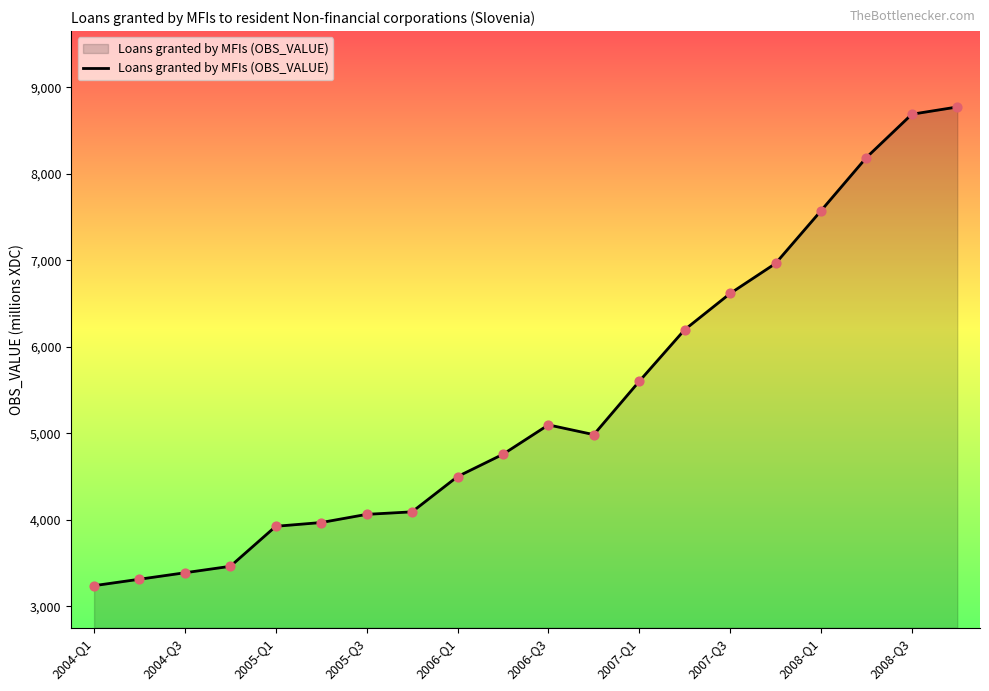

What is the maximum value shown in the chart?

8772.2